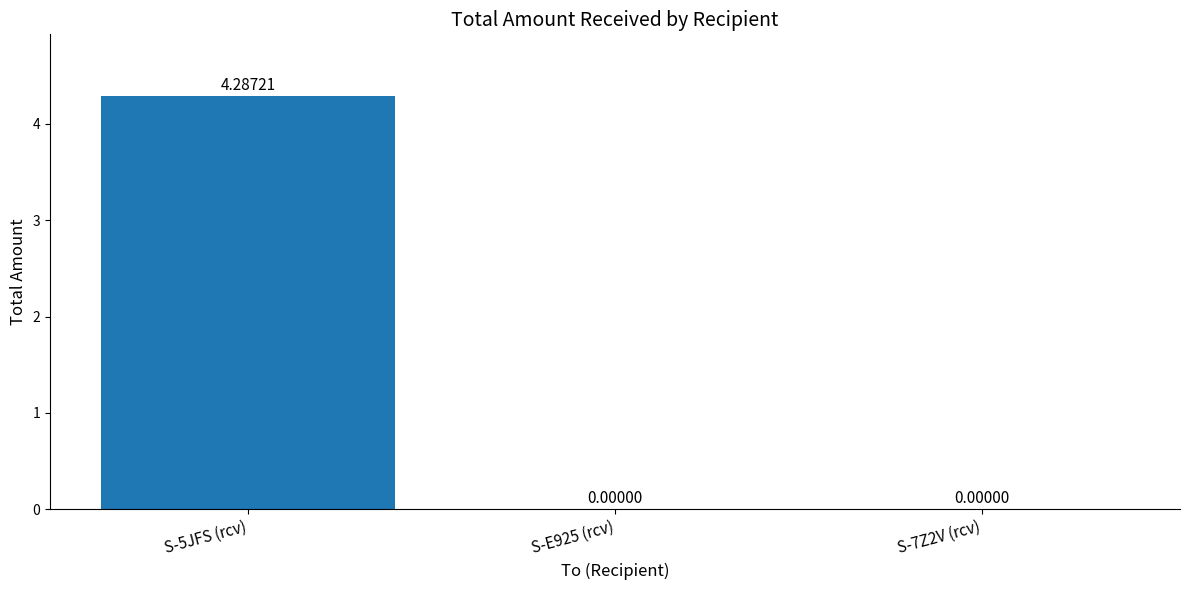

Reading left to right, extract all data points from this chart.

4.3	0.0	0.0